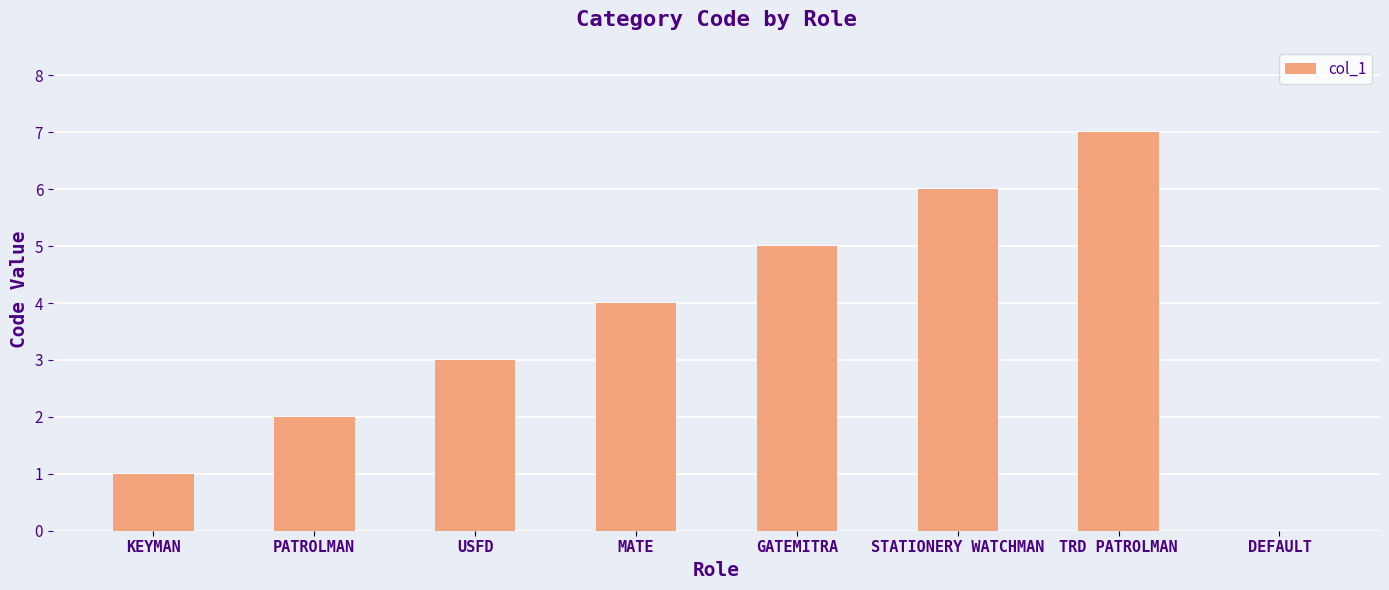

How many series are shown in this chart?

1